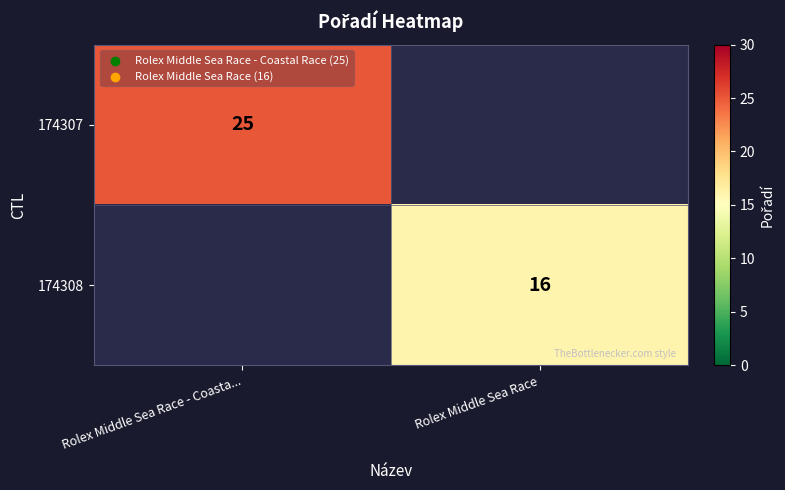

Is the value of 174308 at Rolex Middle Sea Race greater than the value of 174307 at Rolex Middle Sea Race - Coasta...?

No